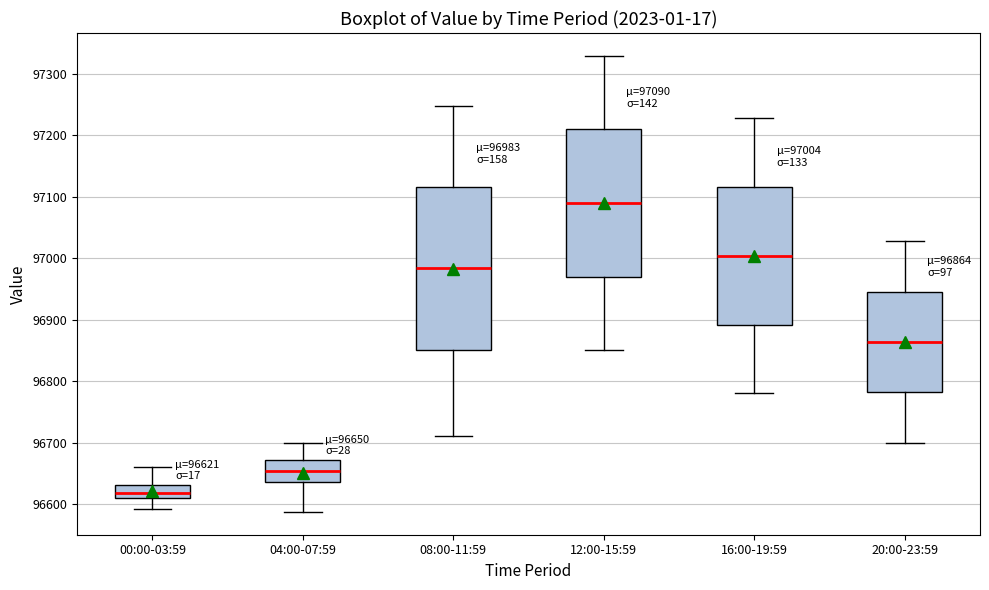

Which box is the tallest, from its lower edge to its upper edge?

08:00-11:59